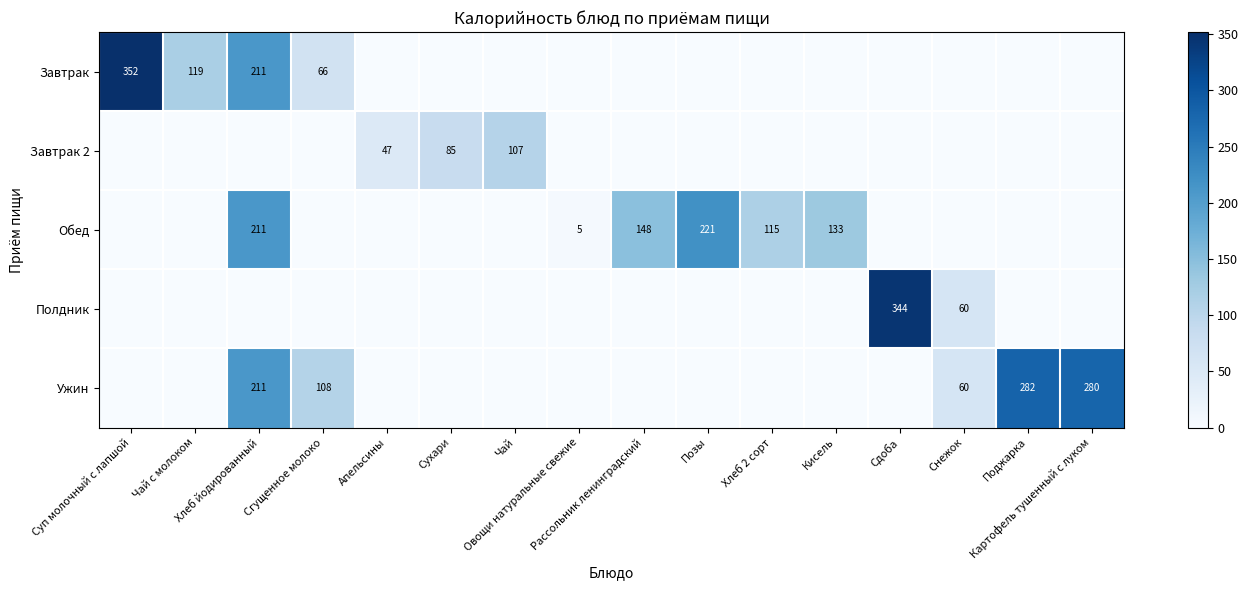

What is the difference between the second highest and minimum values in the Завтрак series?

211.0